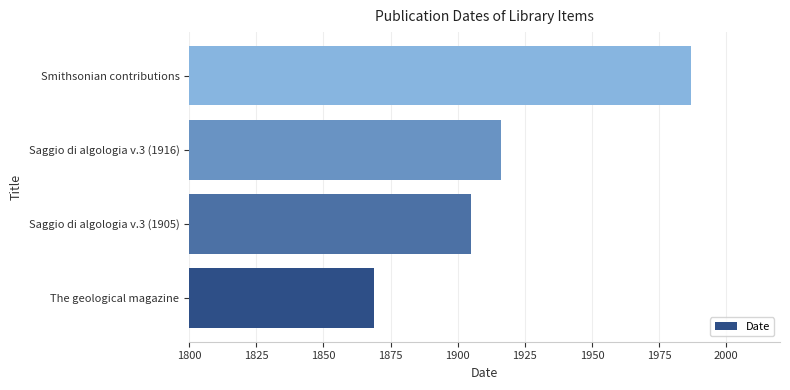

What is the greatest value displayed?

1987